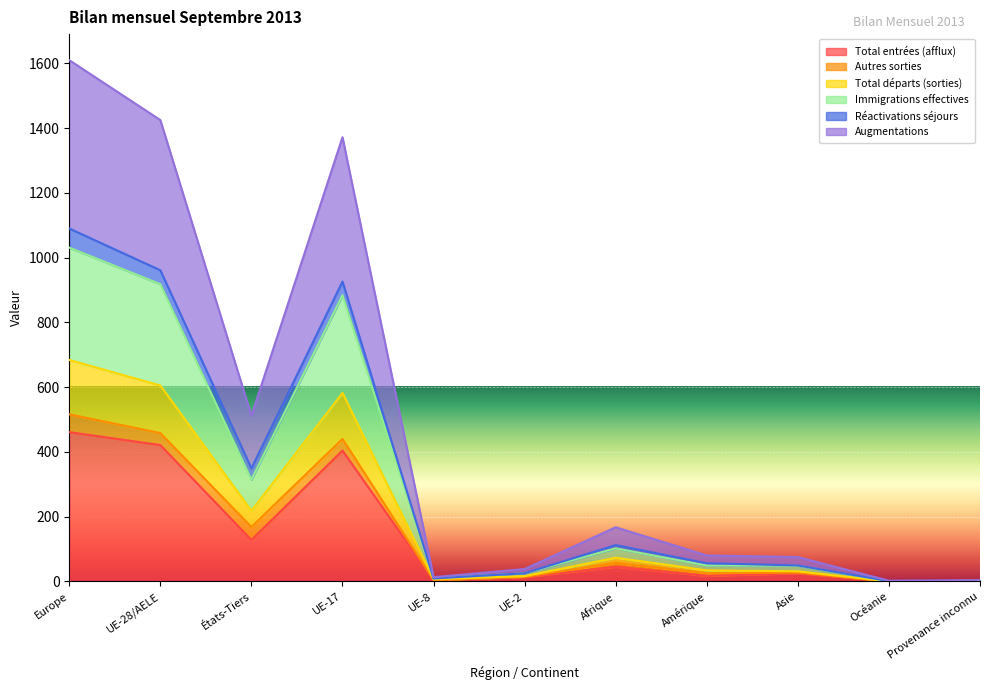

True or false: Augmentations and Immigrations effectives cross at least once.

False